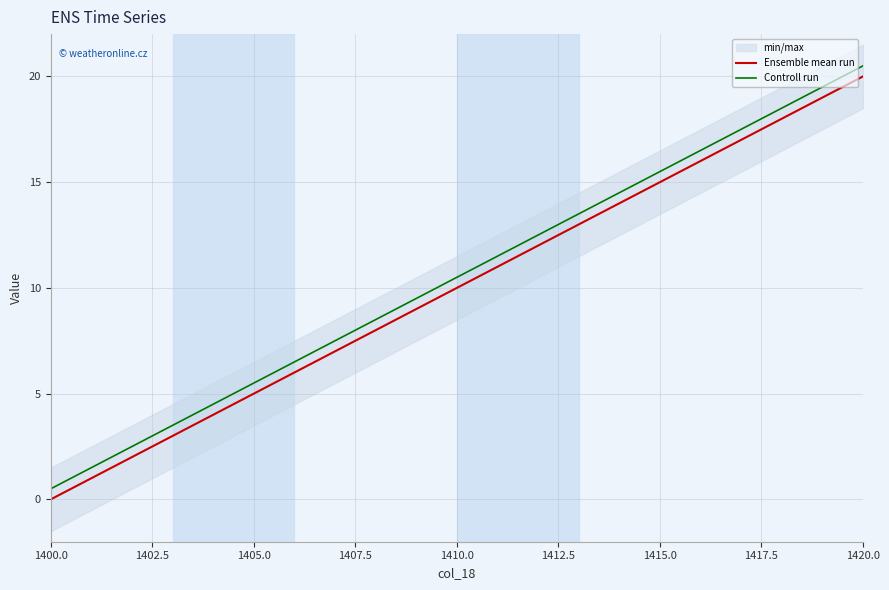

What is the maximum value for Ensemble mean run?

20.0